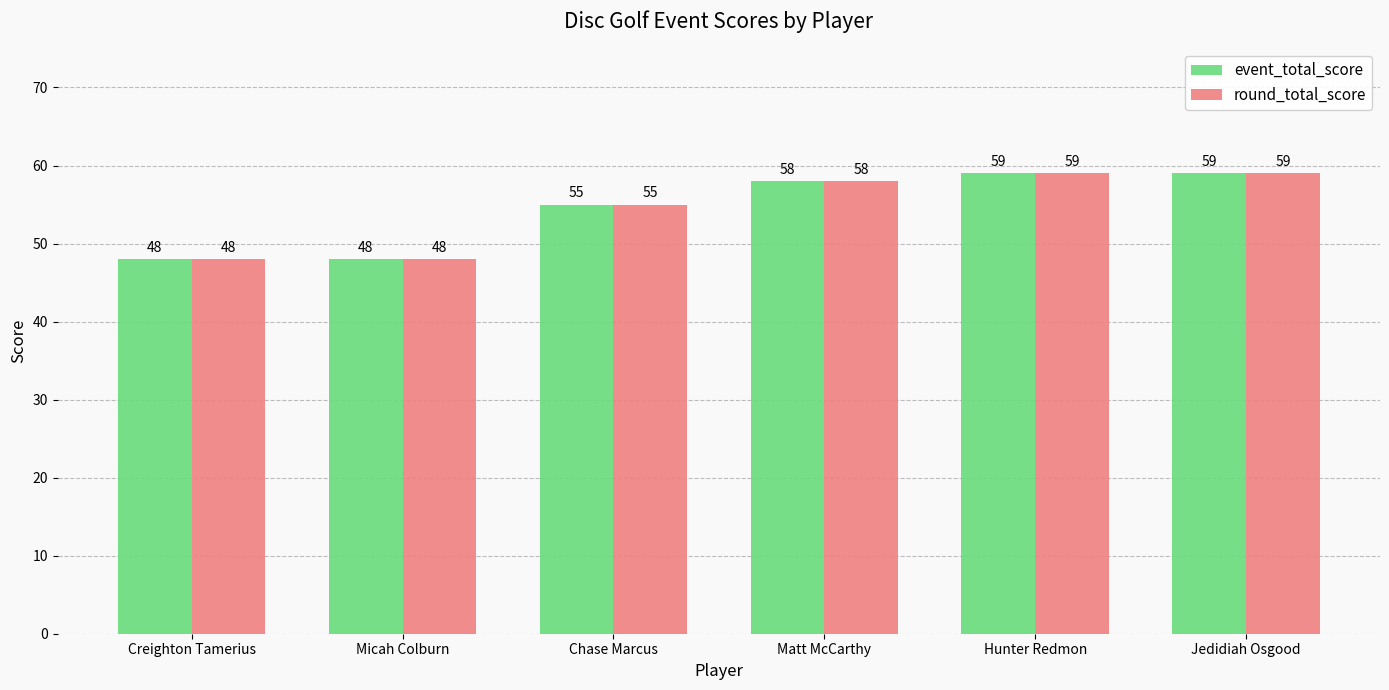

What value does the round_total_score series have at Hunter Redmon?

59